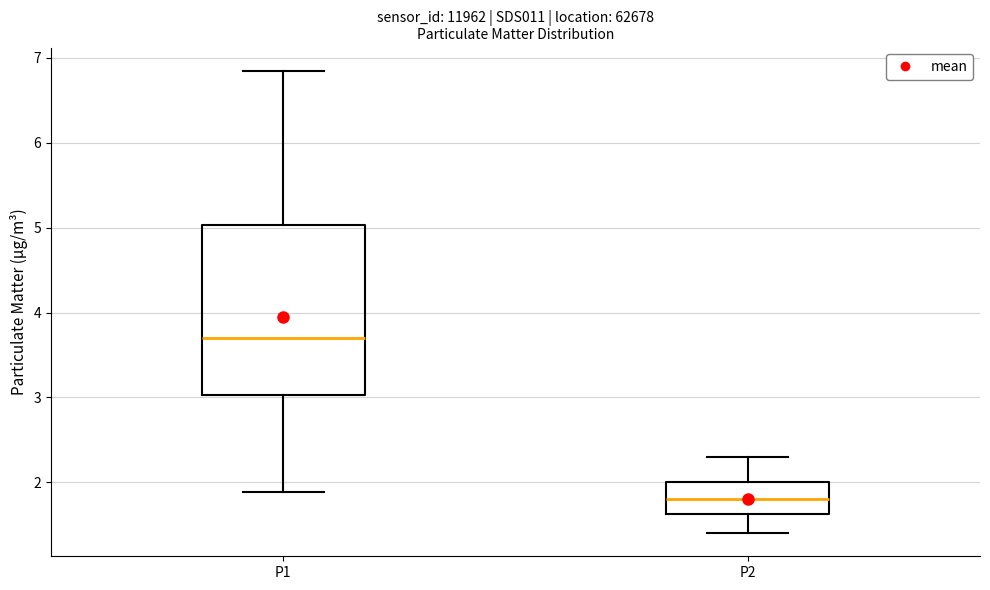

Comparing the boxes themselves (not the whiskers), which one is the tallest?

P1